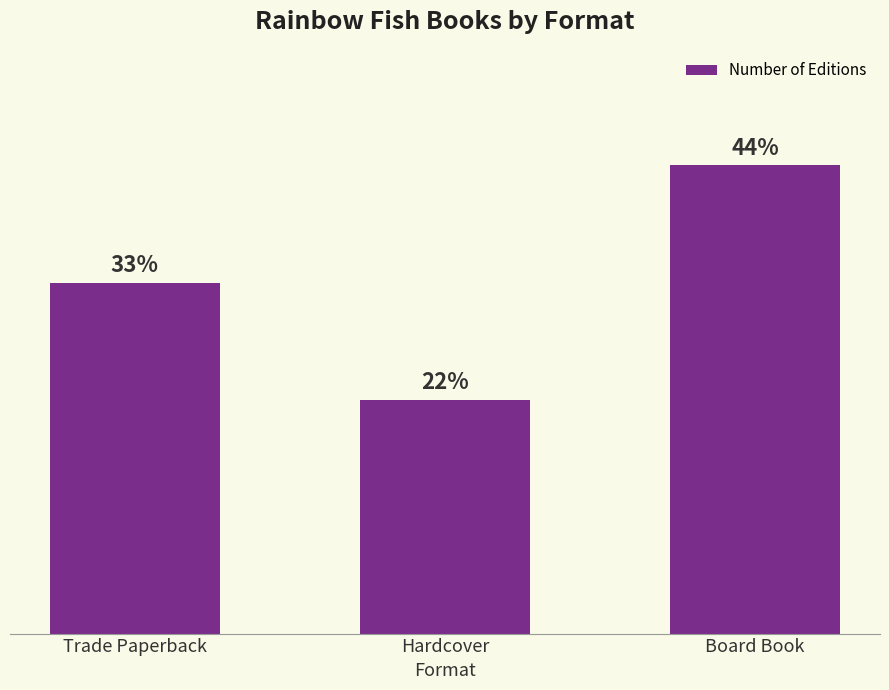

What is the approximate value at Trade Paperback?

3